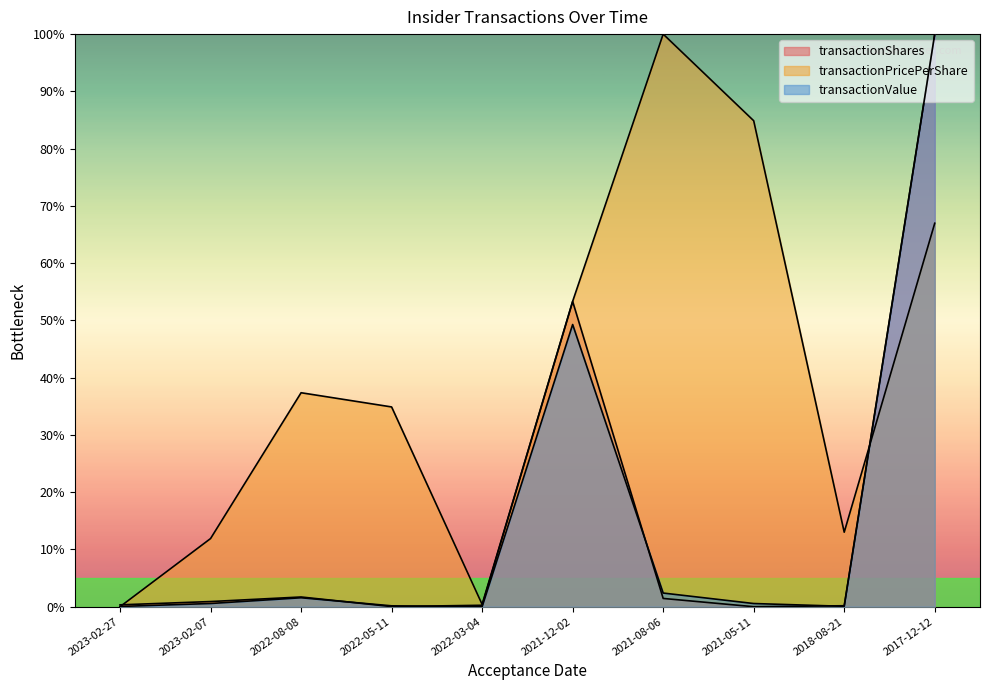

What position from the left is 2022-03-04?

5